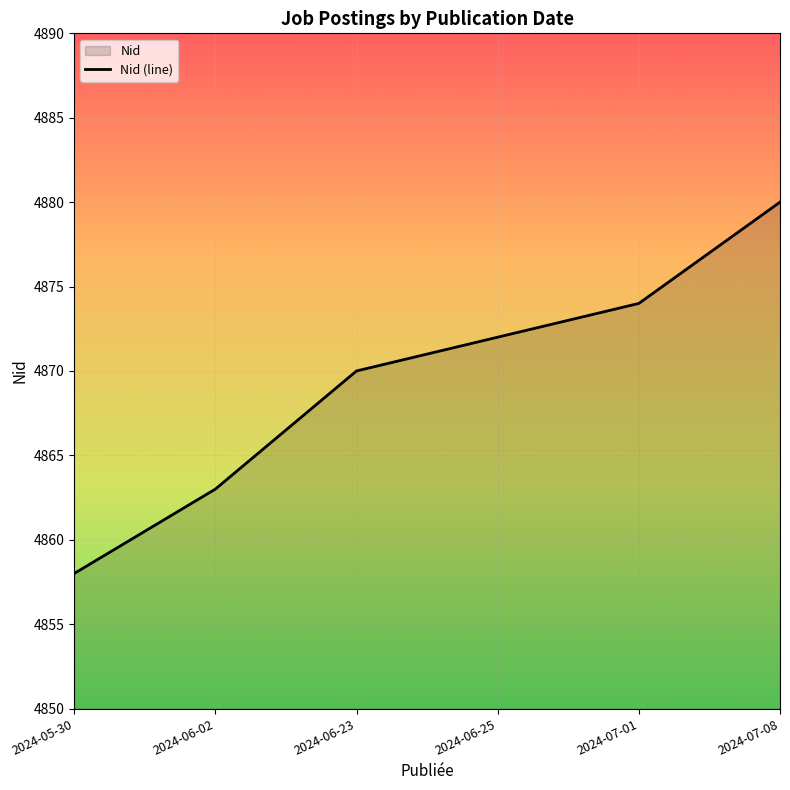

True or false: the data has more than 2 interior local peaks.

False